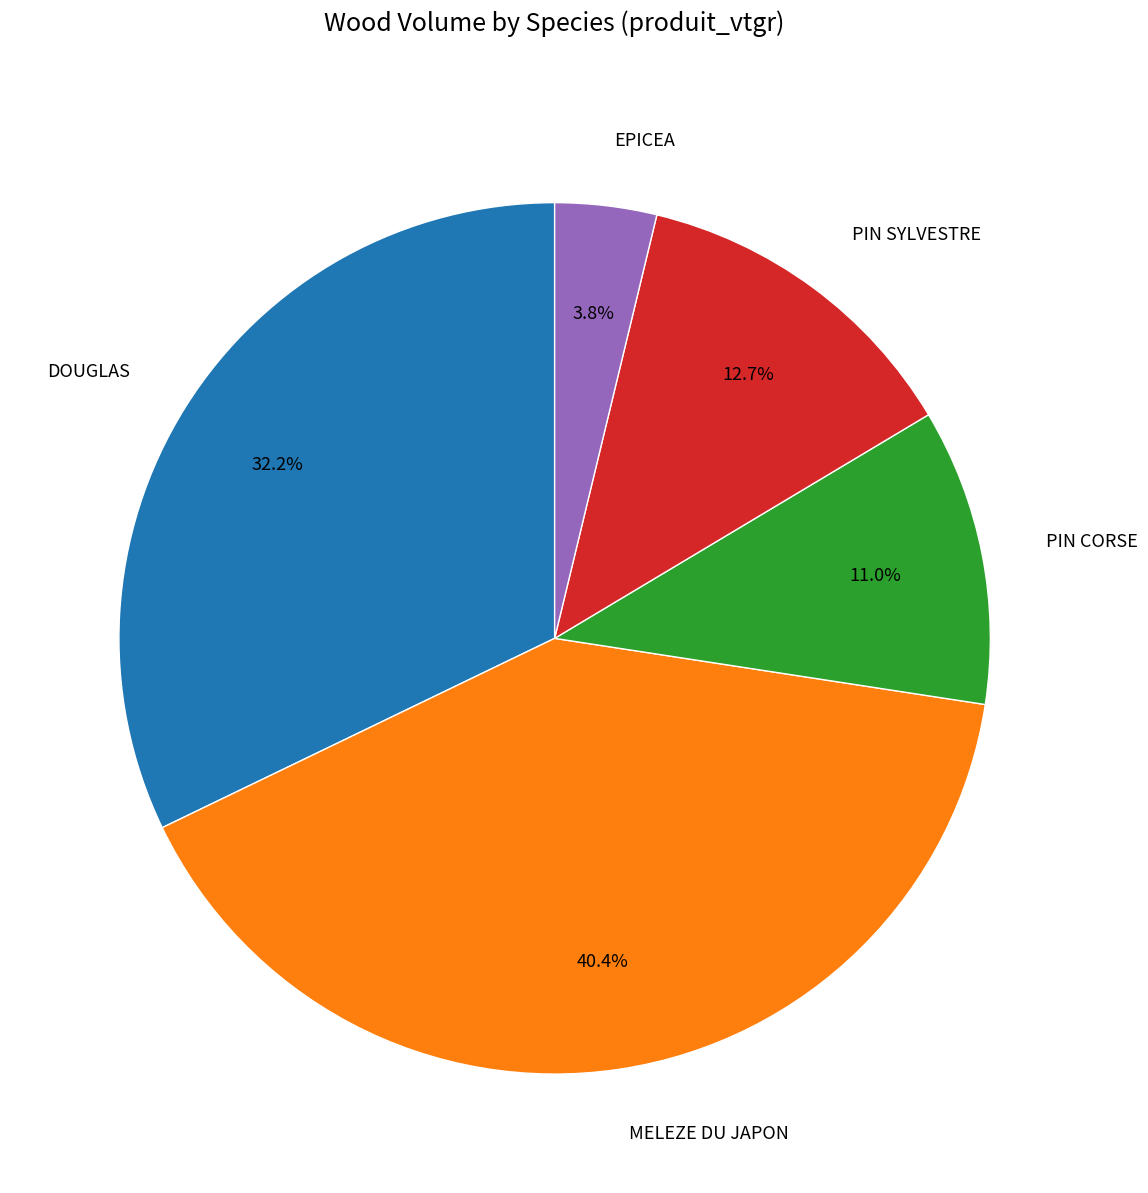

Which has a higher value, EPICEA or PIN CORSE?

PIN CORSE